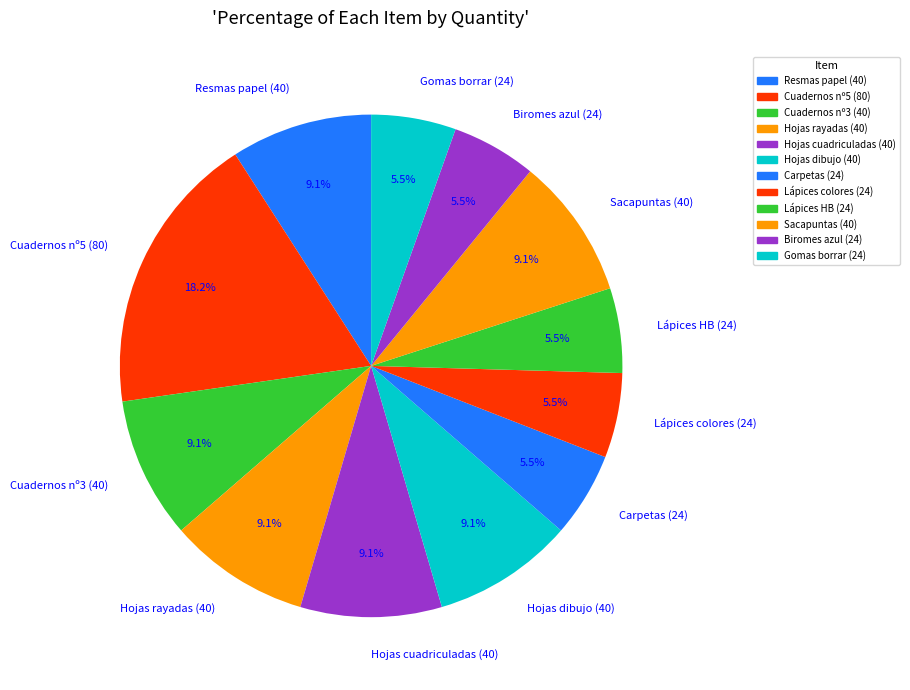

How much of the chart is everything except Hojas dibujo (40)?

90.9%